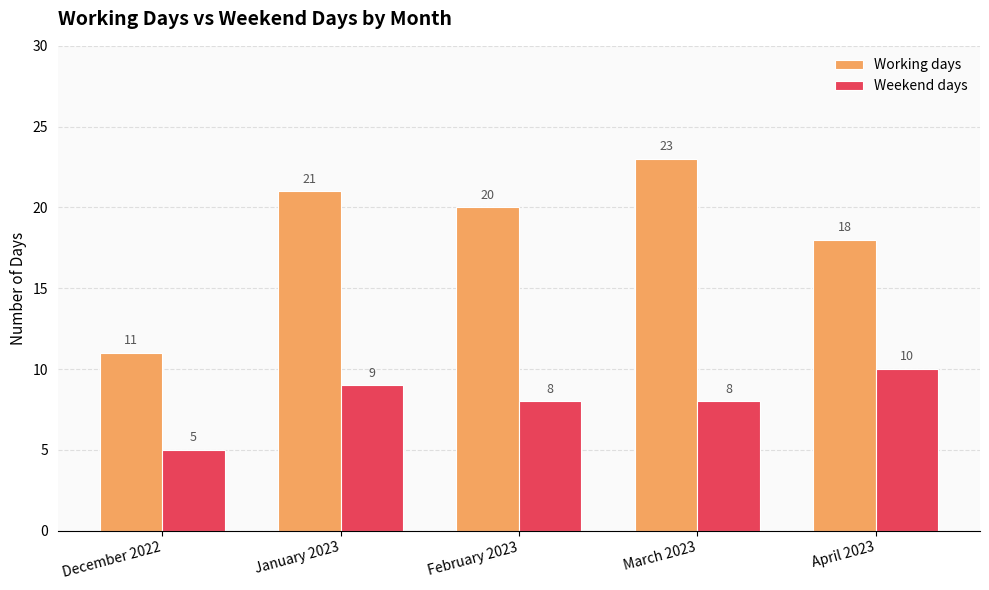

The value of Working days at December 2022 is 8. True or false?

False